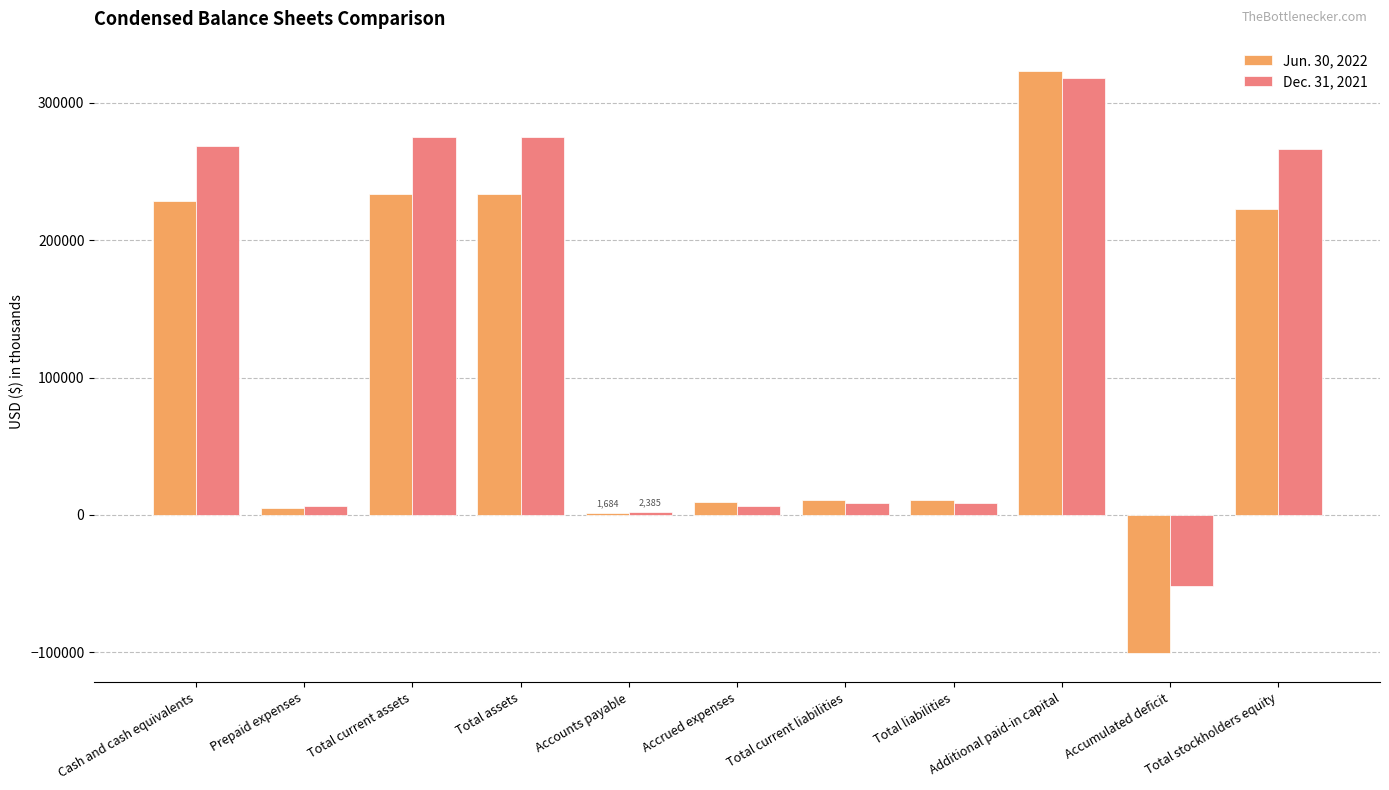

What is the average value of the Jun. 30, 2022 series?

107316